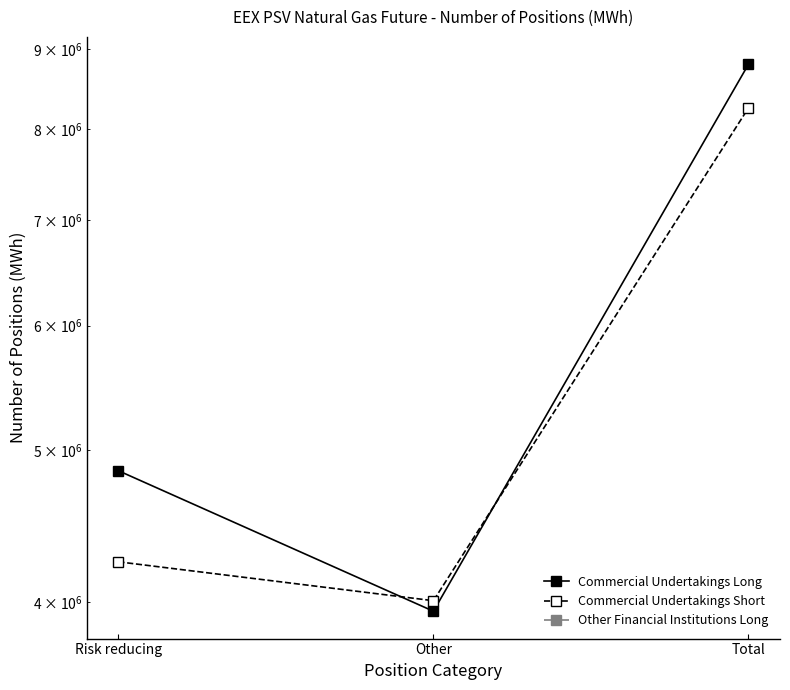

What is the label of the 3rd point from the left?

Total